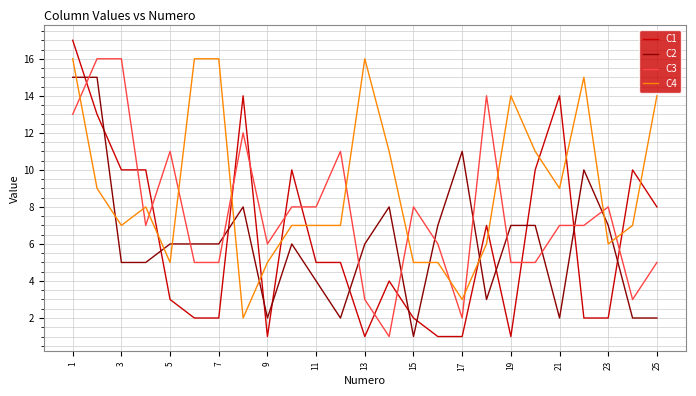

Does the chart display data point markers on the line(s)?

No